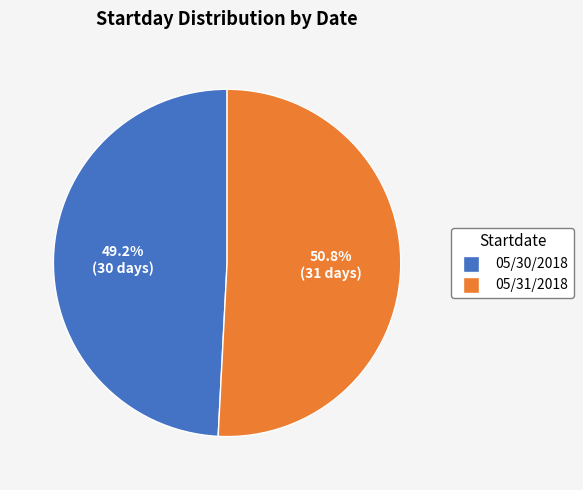

The 05/30/2018 slice represents 39% of the pie. True or false?

False